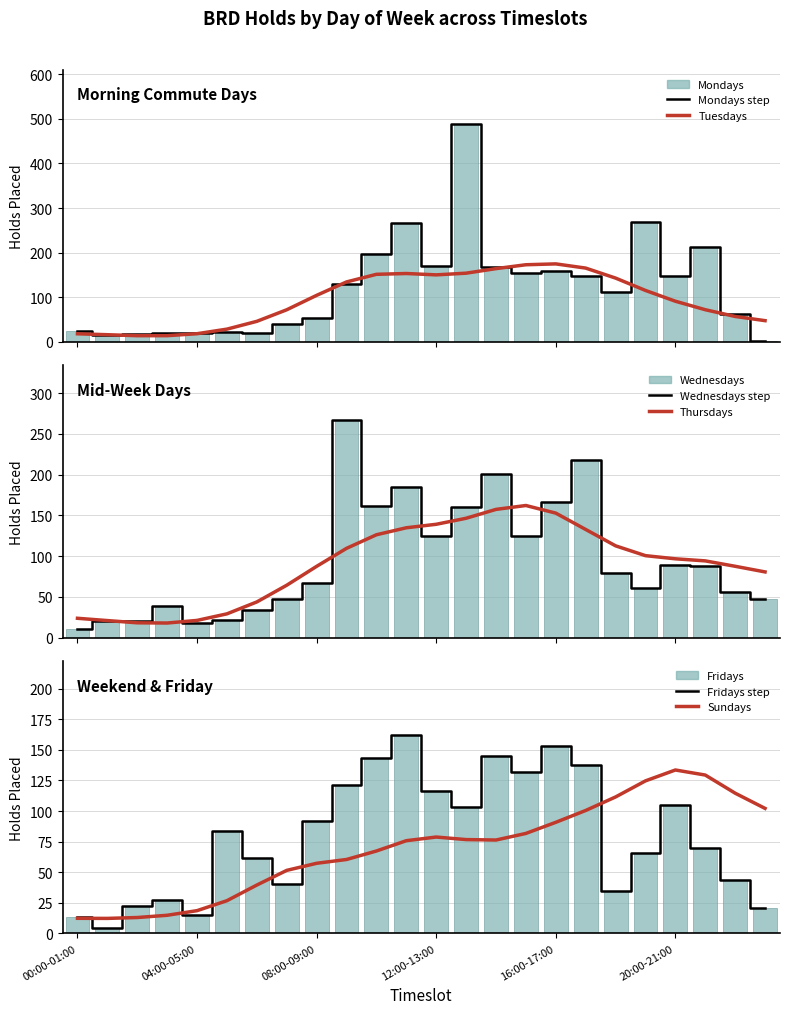

The Mondays series shows 270 at 19:00-20:00. True or false?

True